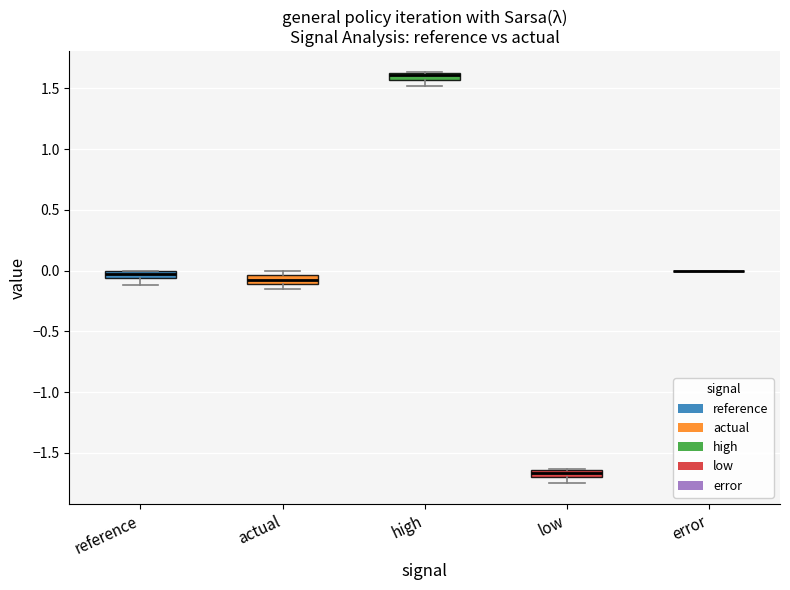

Where is the lower edge of the box for low on the y-axis? The values are not printed on the chart, so give them approximately, as read against the axis.

-1.70